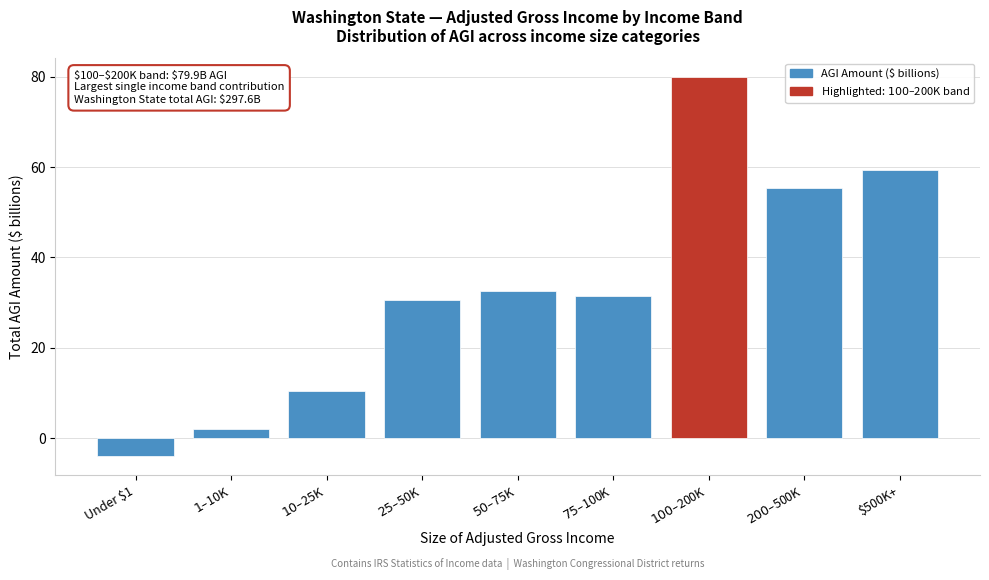

Reading right to left, what are all the values shown in this chart?

59.4	55.3	79.9	31.5	32.6	30.5	10.4	1.9	-4.1